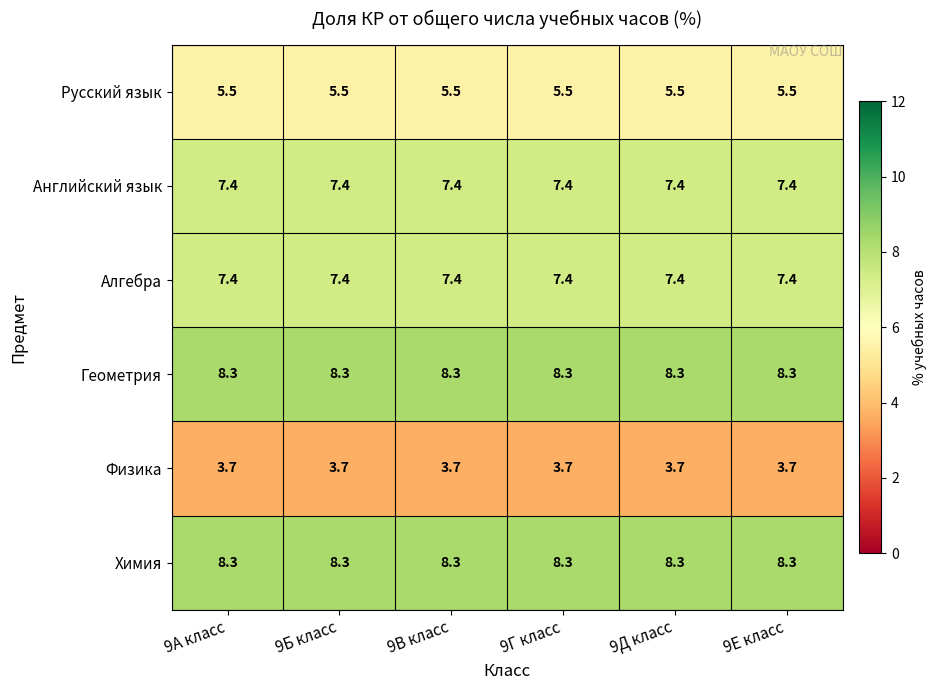

At how many categories does at least one series exceed 8?

6